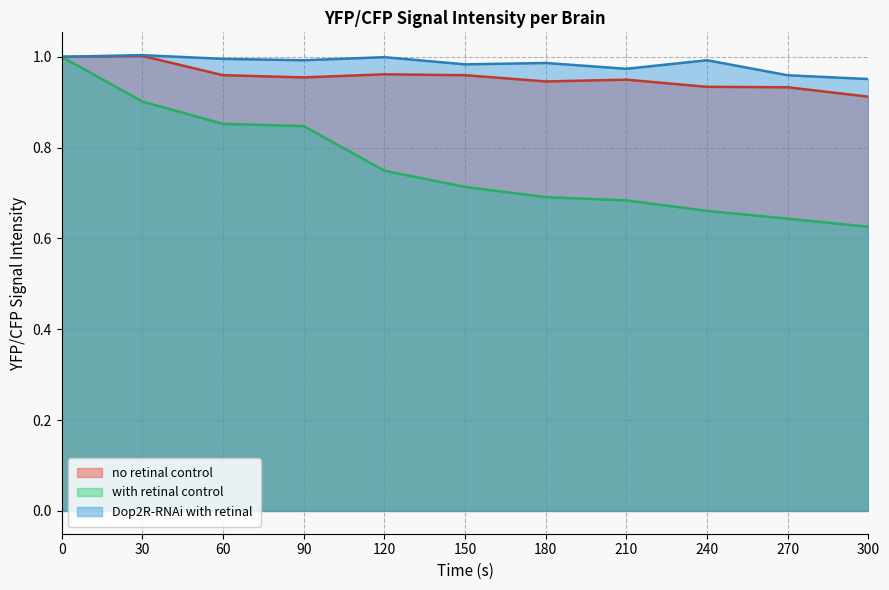

What is the spread (max minus min) of values at 150?

0.3